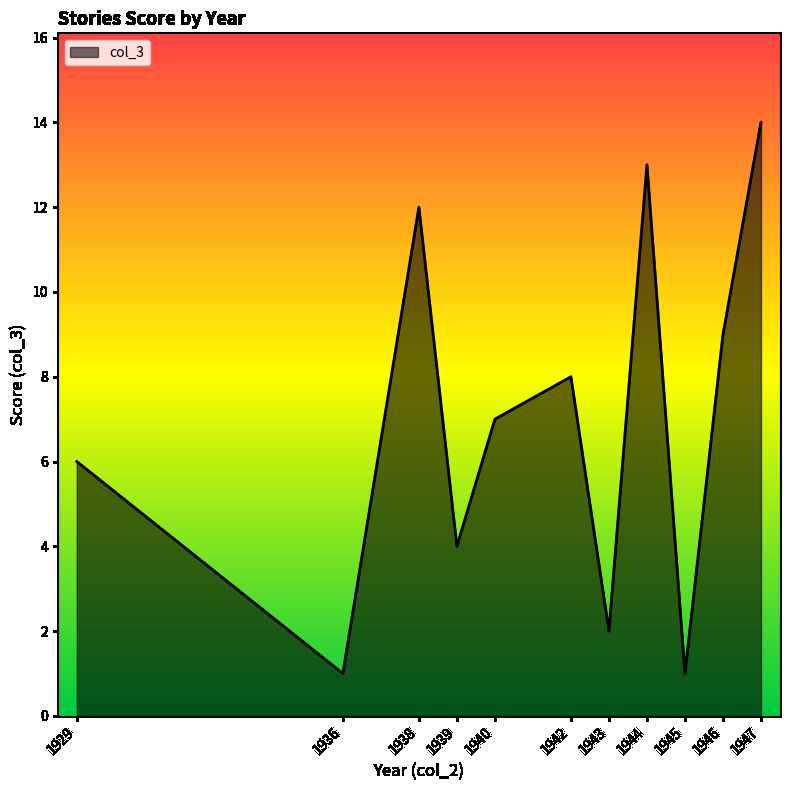

The value at 1947 is 1. True or false?

False